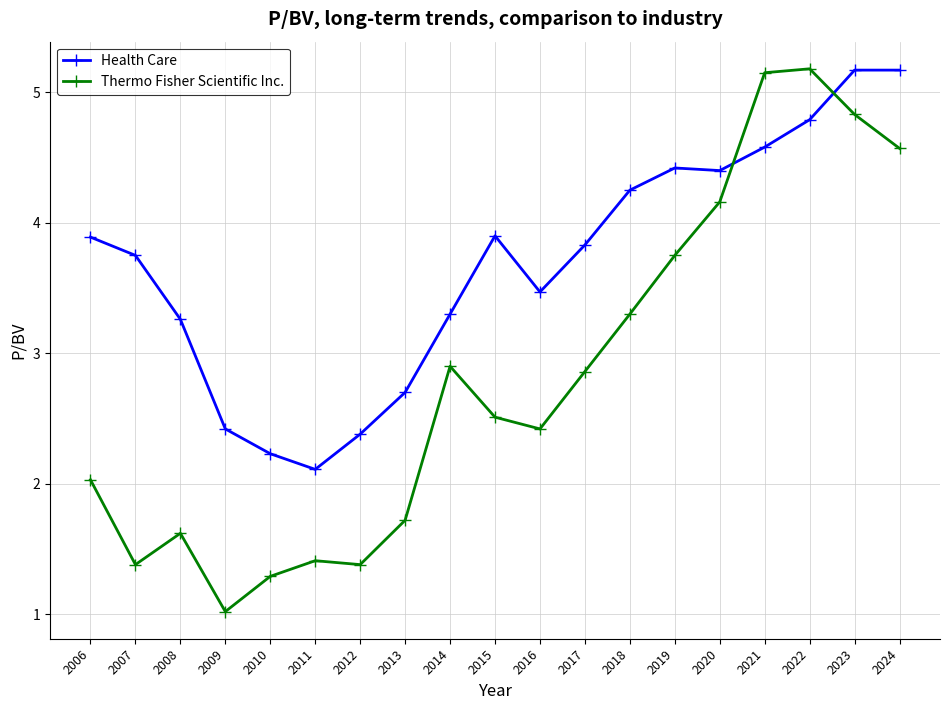

What is the value of the Thermo Fisher Scientific Inc. point at the 19th from the left?

4.6